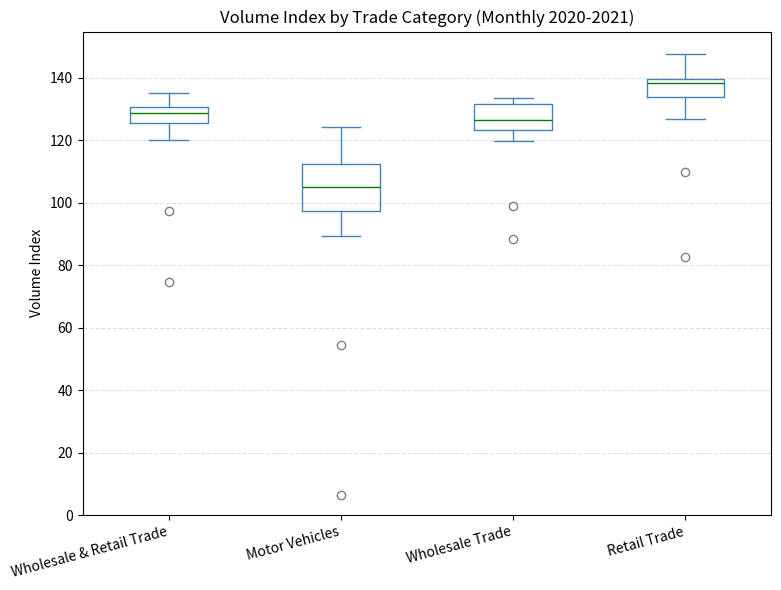

Reading left to right, read every box against the y-axis: the position of its median line, the range the box covers, and the ends of its whiskers. The values are not printed on the chart, so give them approximately, as read against the axis.

Wholesale & Retail Trade: median 128, box 126 to 130, whiskers 120 to 136
Motor Vehicles: median 104, box 98 to 112, whiskers 90 to 124
Wholesale Trade: median 126, box 124 to 132, whiskers 120 to 134
Retail Trade: median 138, box 134 to 140, whiskers 126 to 148